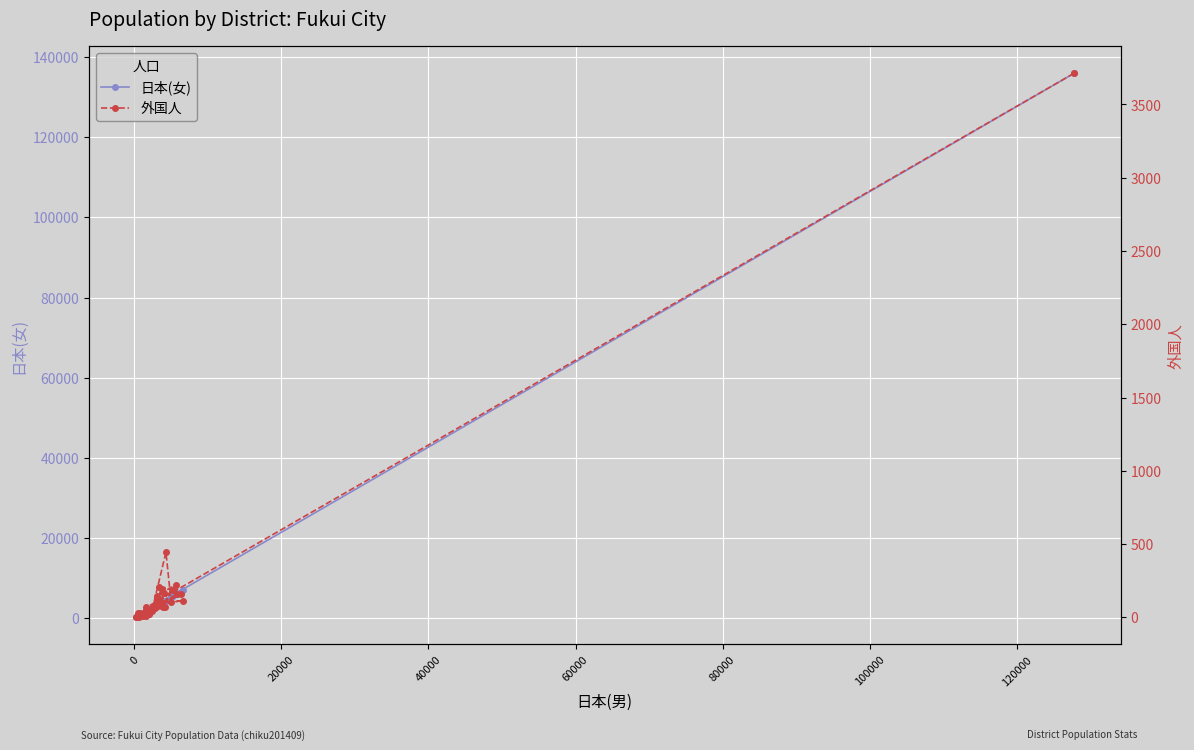

How many data points in 日本(女) are less than 3298?

17